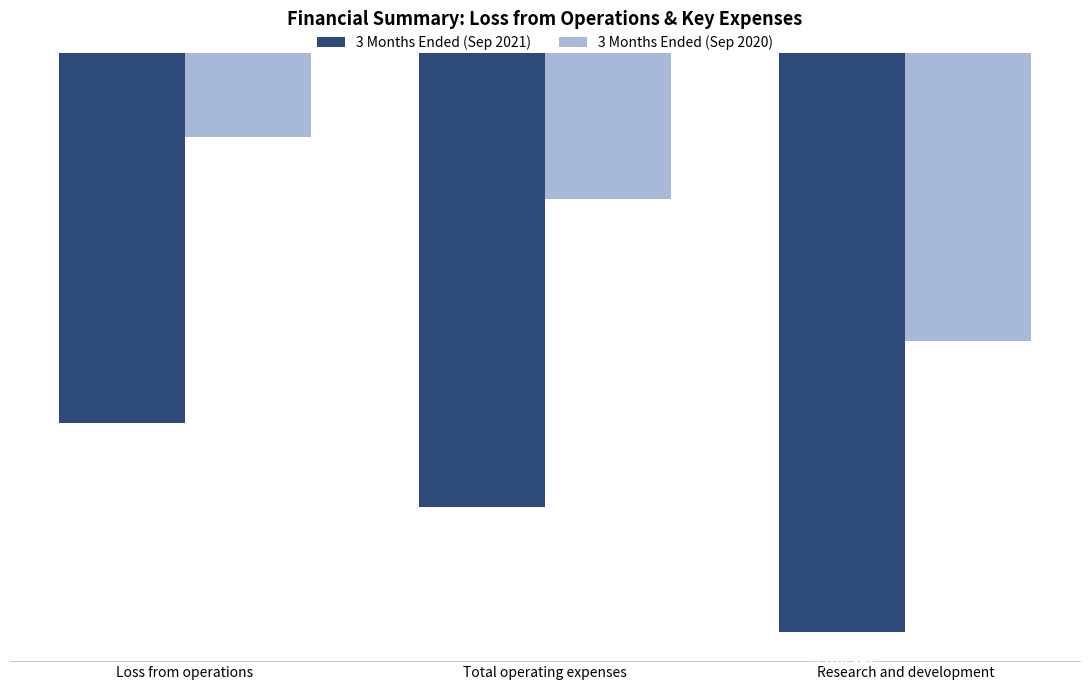

What position from the left is Loss from operations?

1